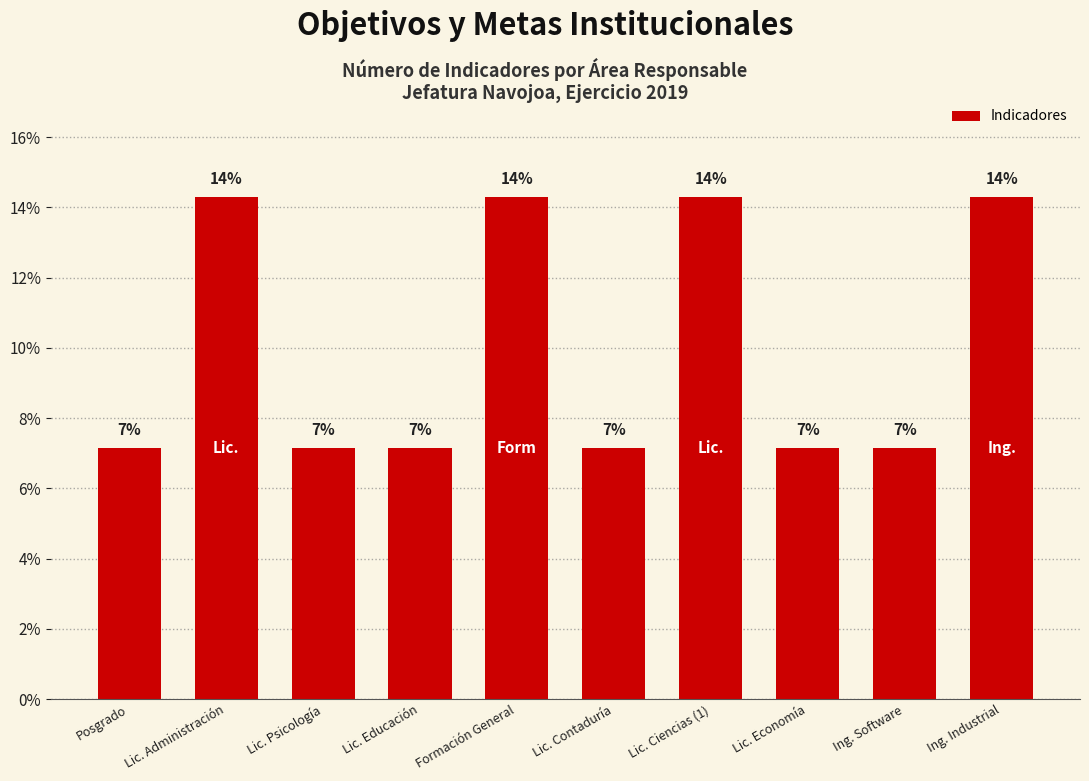

Read the value at Posgrado.

7.1